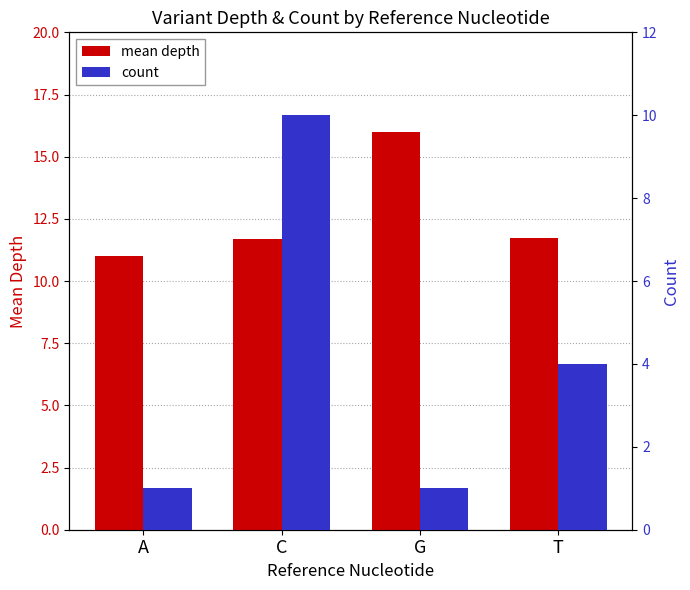

How many series are shown in this chart?

2